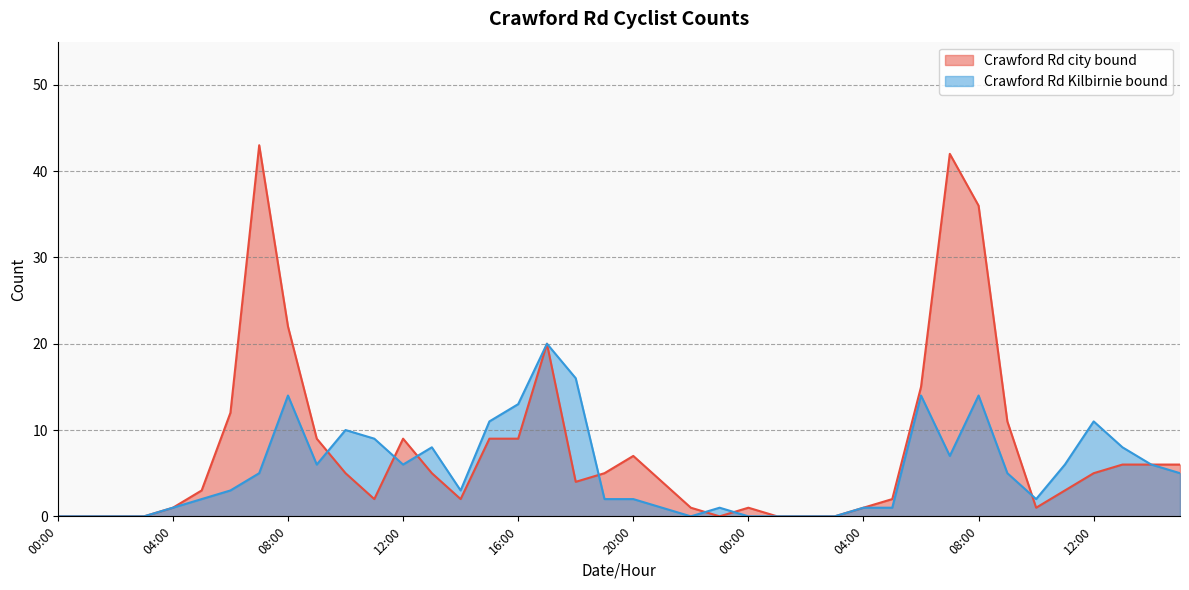

How many lines are shown in the chart?

2